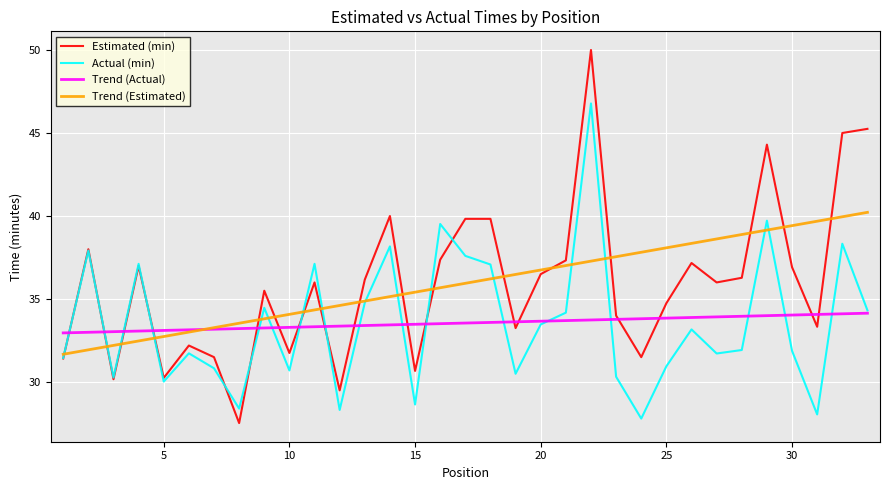

What is the minimum value for Trend (Estimated)?

31.7